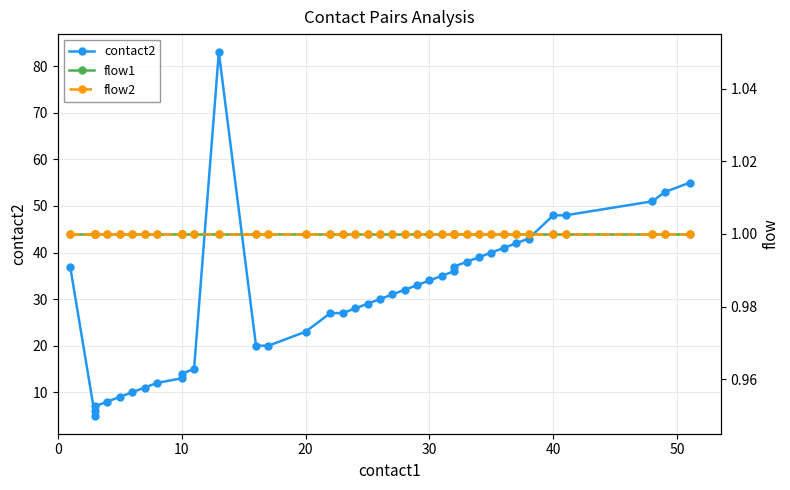

At how many categories does at least one series exceed 43?

6